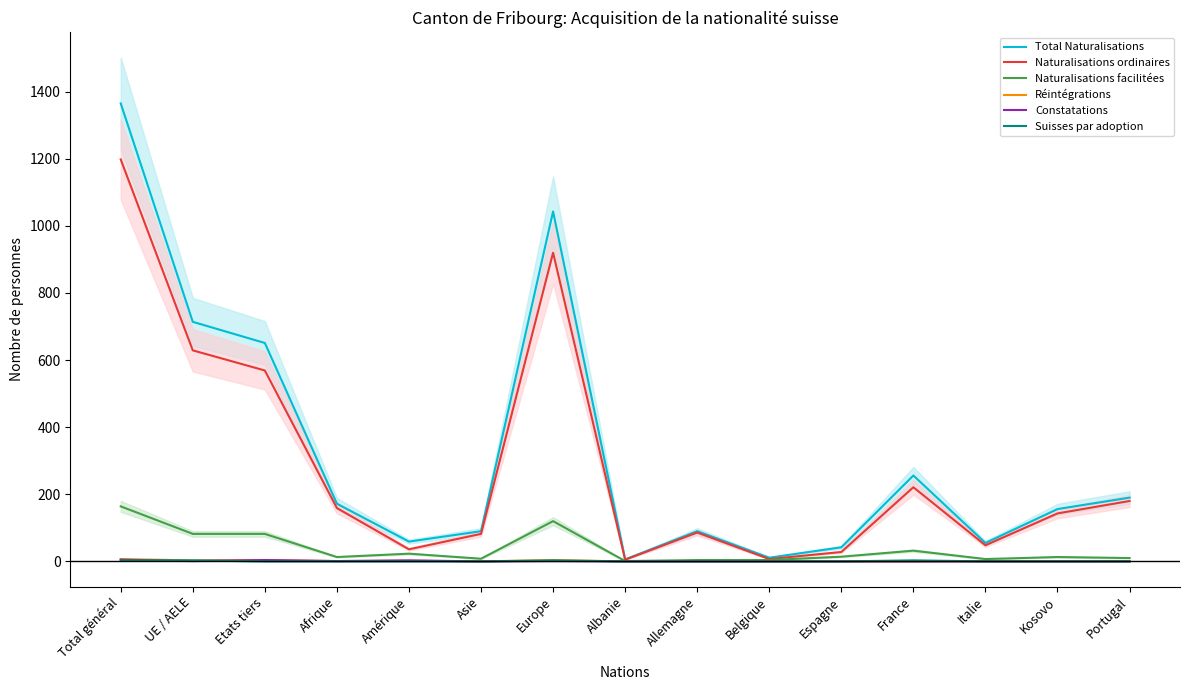

Does the chart display data point markers on the line(s)?

No